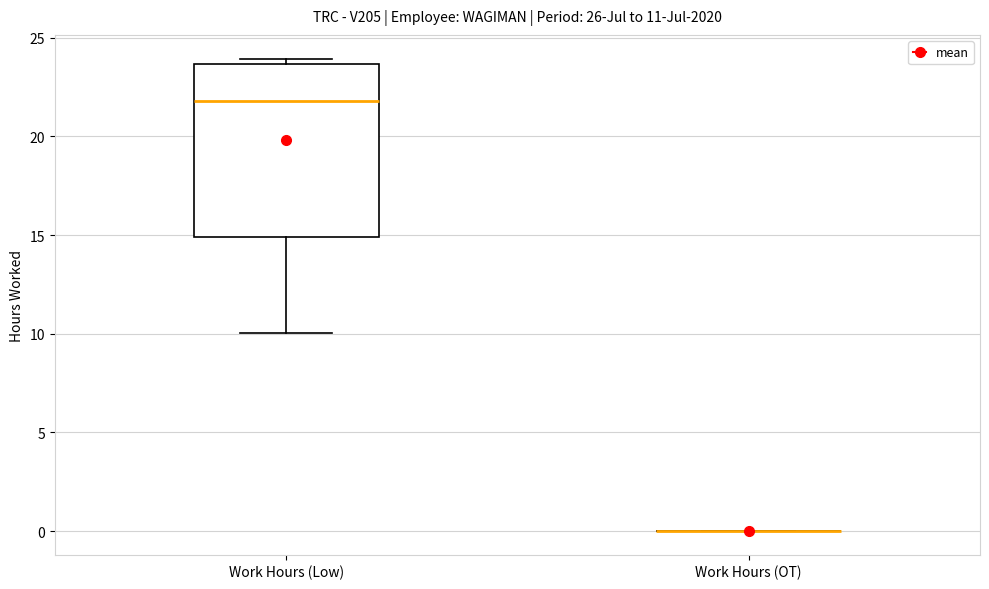

Which box is the tallest, from its lower edge to its upper edge?

Work Hours (Low)